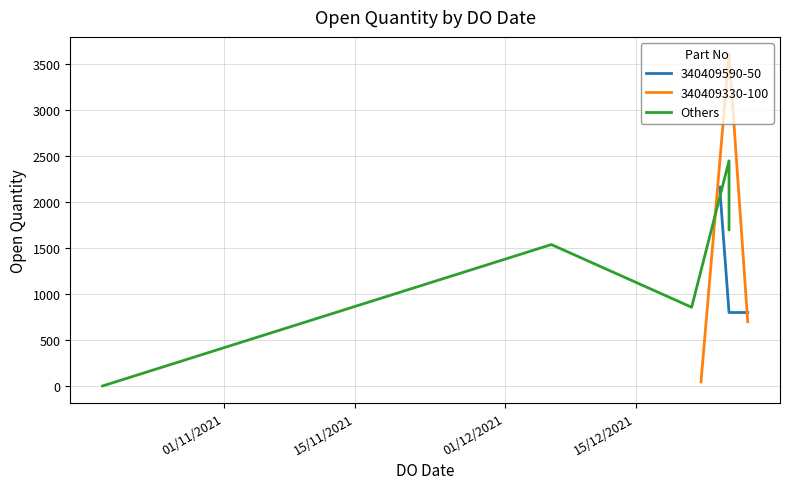

How many points are higher than both their immediate neighbors (excluding endpoints)?

2